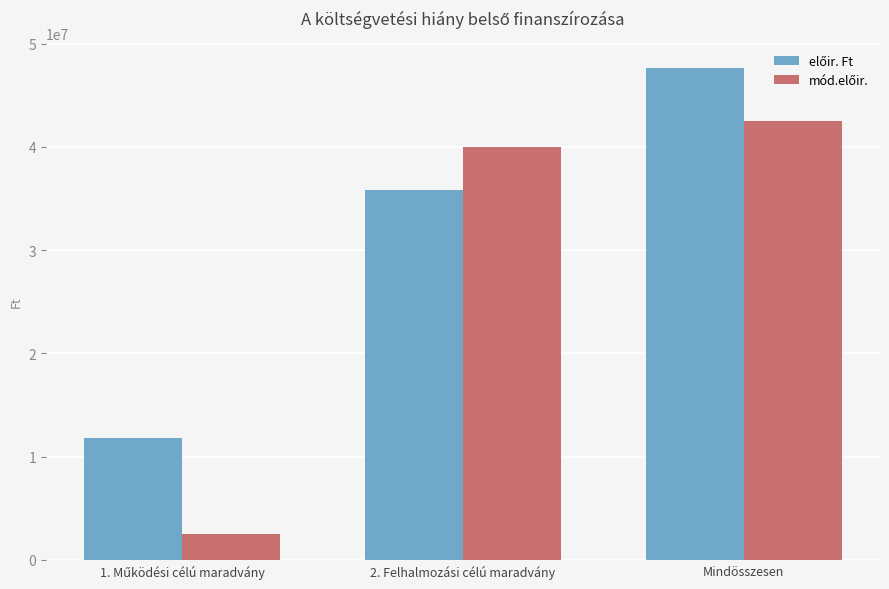

How many bars are there in each group?

2